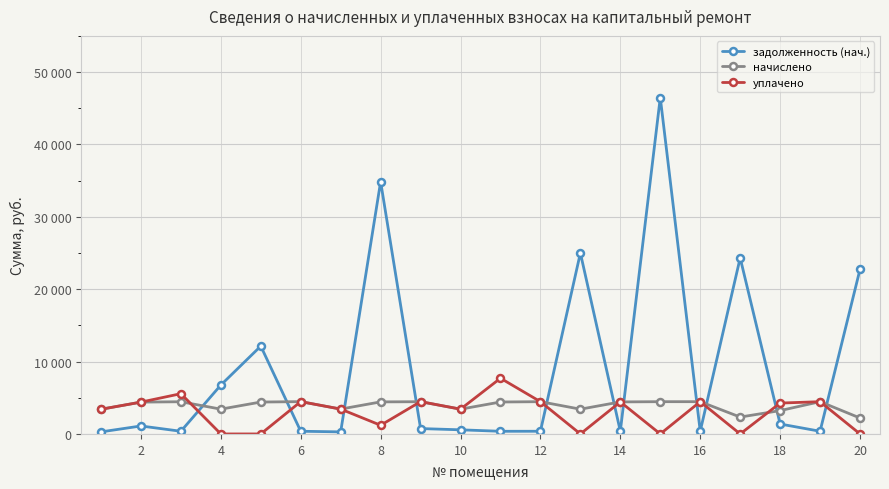

At how many categories does at least one series exceed 45539?

1